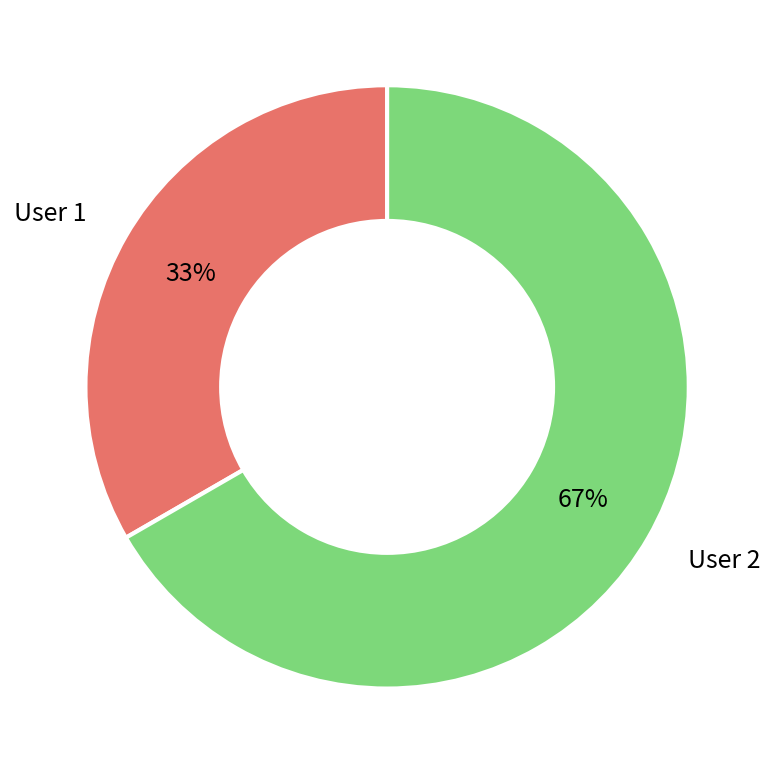

Is there a majority slice in this chart?

Yes